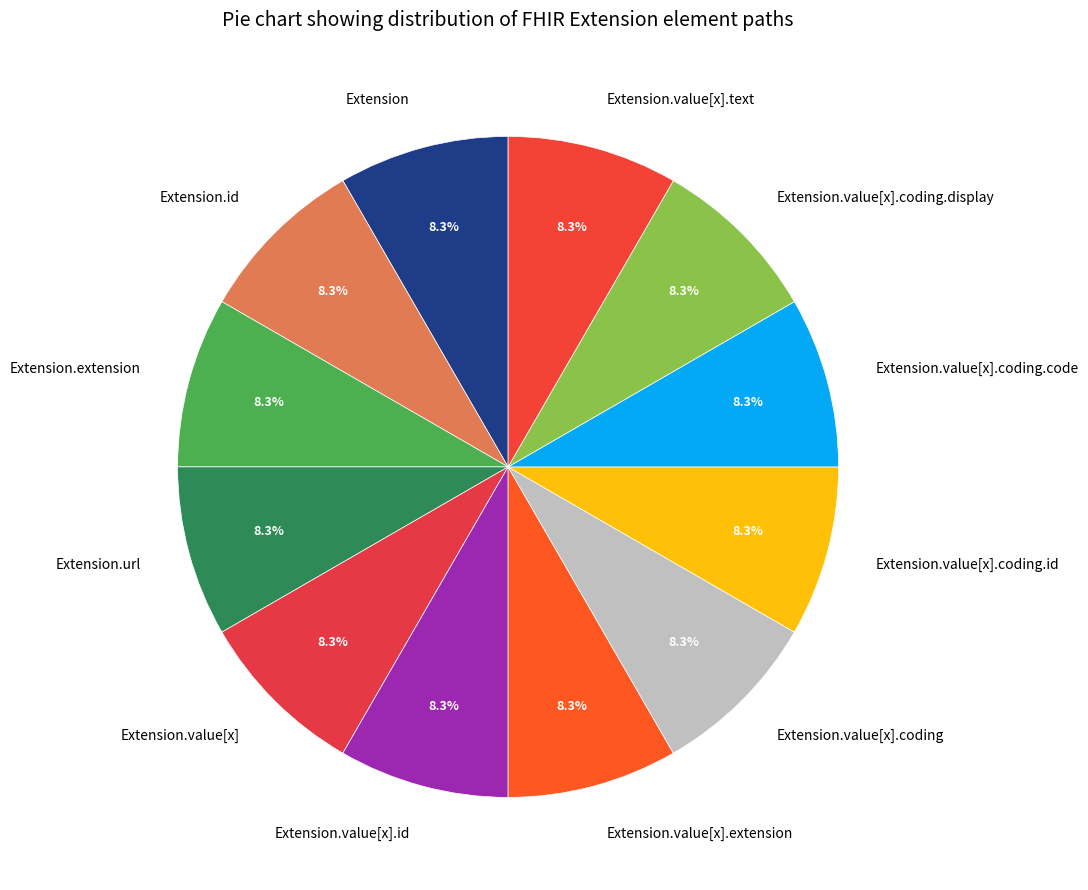

Approximately how many times larger is the value at Extension.value[x].text compared to Extension.value[x].coding.display?

1.0